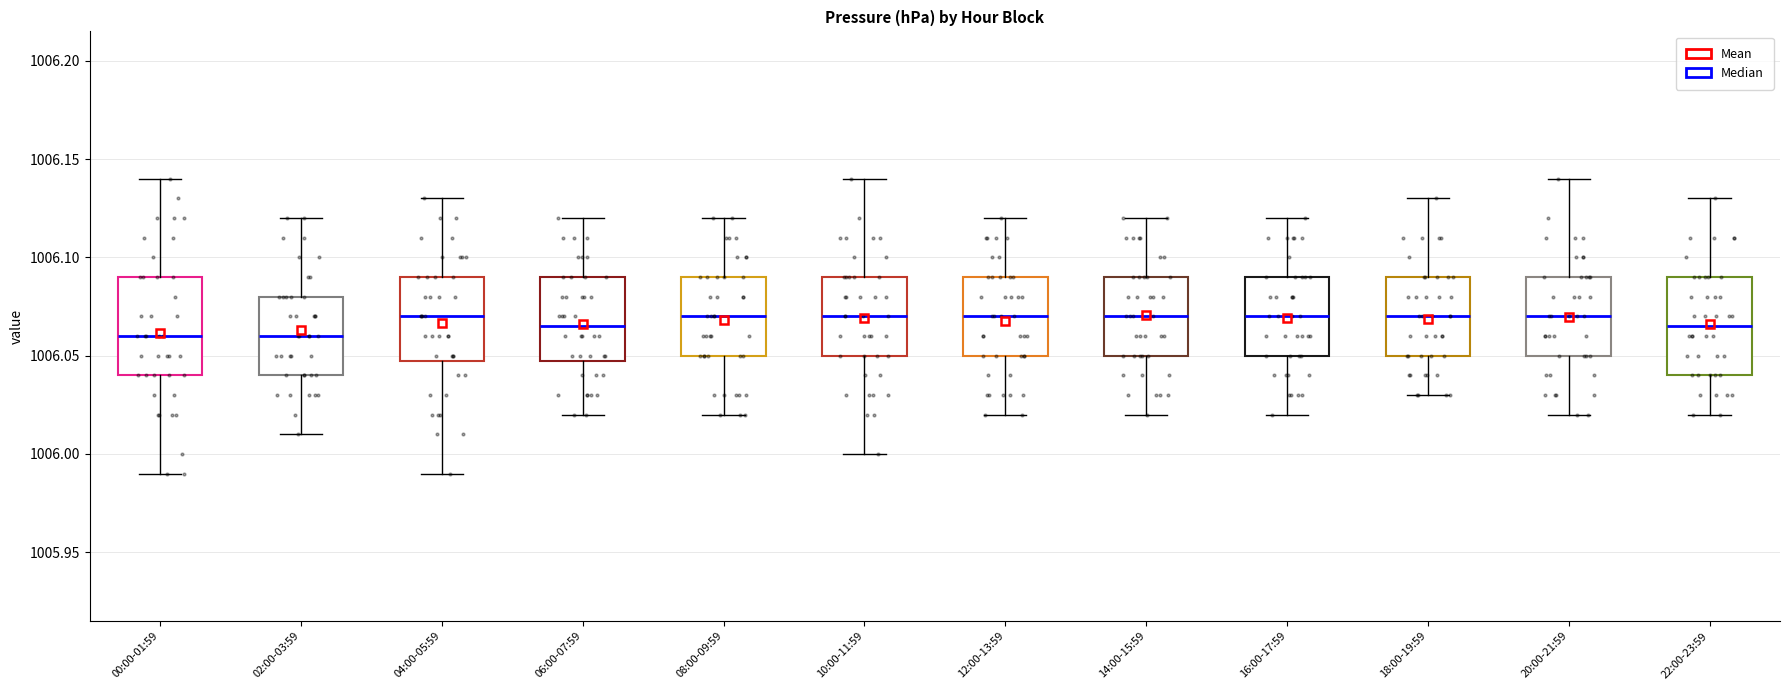

Reading left to right, transcribe this box plot: for each box, give where its median line is, the range the box spans, and where its two whiskers end, as read against the y-axis. The values are not printed on the chart, so give them approximately, as read against the axis.

00:00-01:59: median 1006.060, box 1006.040 to 1006.090, whiskers 1005.990 to 1006.140
02:00-03:59: median 1006.060, box 1006.040 to 1006.080, whiskers 1006.010 to 1006.120
04:00-05:59: median 1006.070, box 1006.050 to 1006.090, whiskers 1005.990 to 1006.130
06:00-07:59: median 1006.065, box 1006.050 to 1006.090, whiskers 1006.020 to 1006.120
08:00-09:59: median 1006.070, box 1006.050 to 1006.090, whiskers 1006.020 to 1006.120
10:00-11:59: median 1006.070, box 1006.050 to 1006.090, whiskers 1006.000 to 1006.140
12:00-13:59: median 1006.070, box 1006.050 to 1006.090, whiskers 1006.020 to 1006.120
14:00-15:59: median 1006.070, box 1006.050 to 1006.090, whiskers 1006.020 to 1006.120
16:00-17:59: median 1006.070, box 1006.050 to 1006.090, whiskers 1006.020 to 1006.120
18:00-19:59: median 1006.070, box 1006.050 to 1006.090, whiskers 1006.030 to 1006.130
20:00-21:59: median 1006.070, box 1006.050 to 1006.090, whiskers 1006.020 to 1006.140
22:00-23:59: median 1006.065, box 1006.040 to 1006.090, whiskers 1006.020 to 1006.130